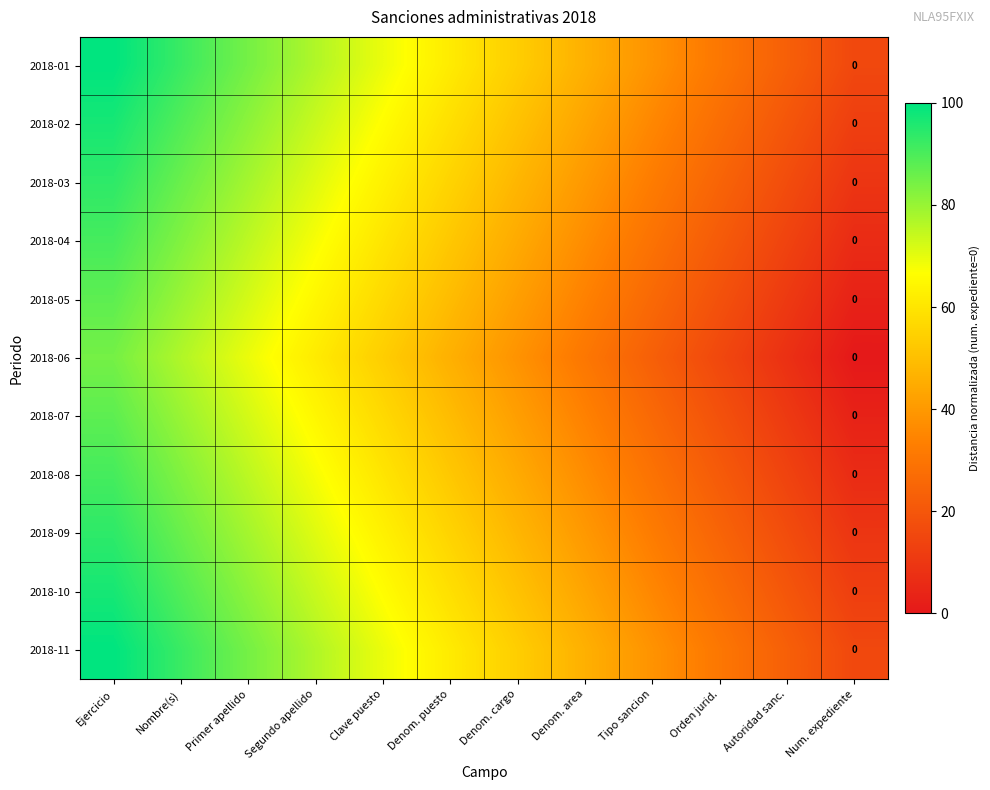

The value of 2018-08 at Tipo sancion is 29.2. True or false?

True